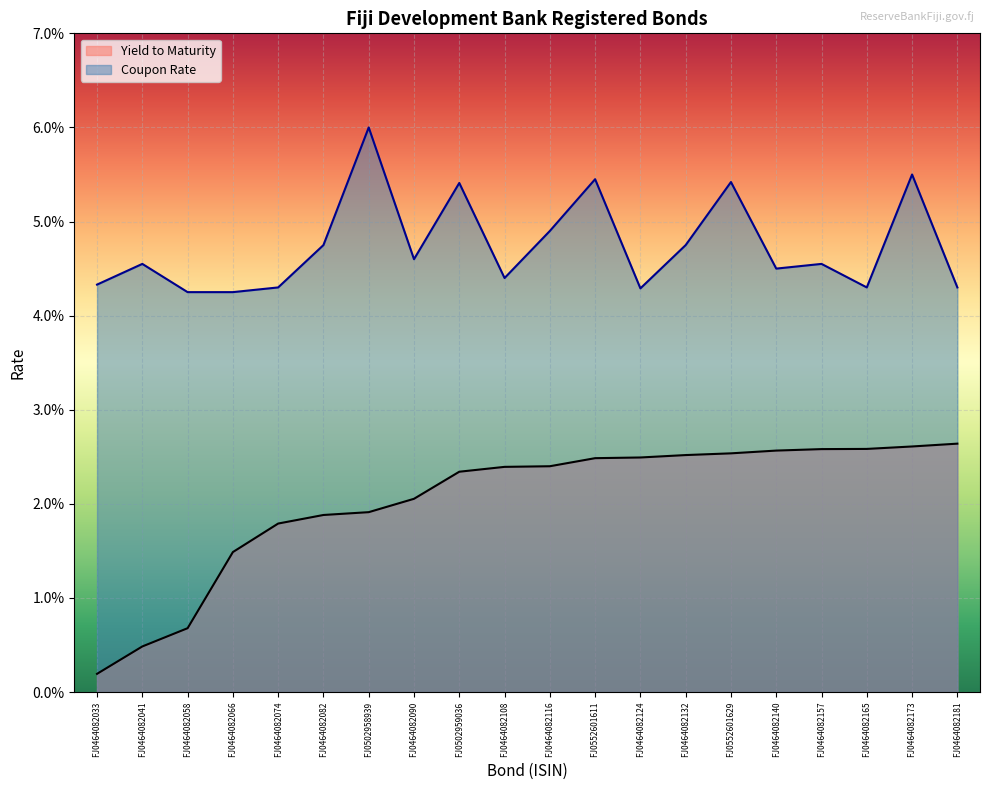

How many lines are shown in the chart?

2